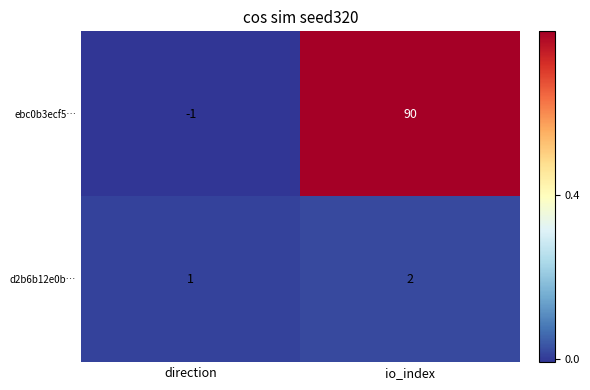

At which category does the chart reach its minimum across all series?

direction